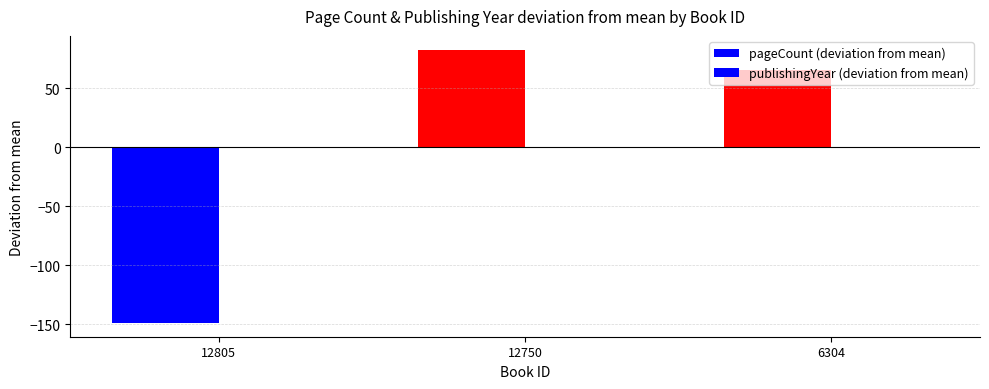

Which label corresponds to the smallest value in the chart?

12805